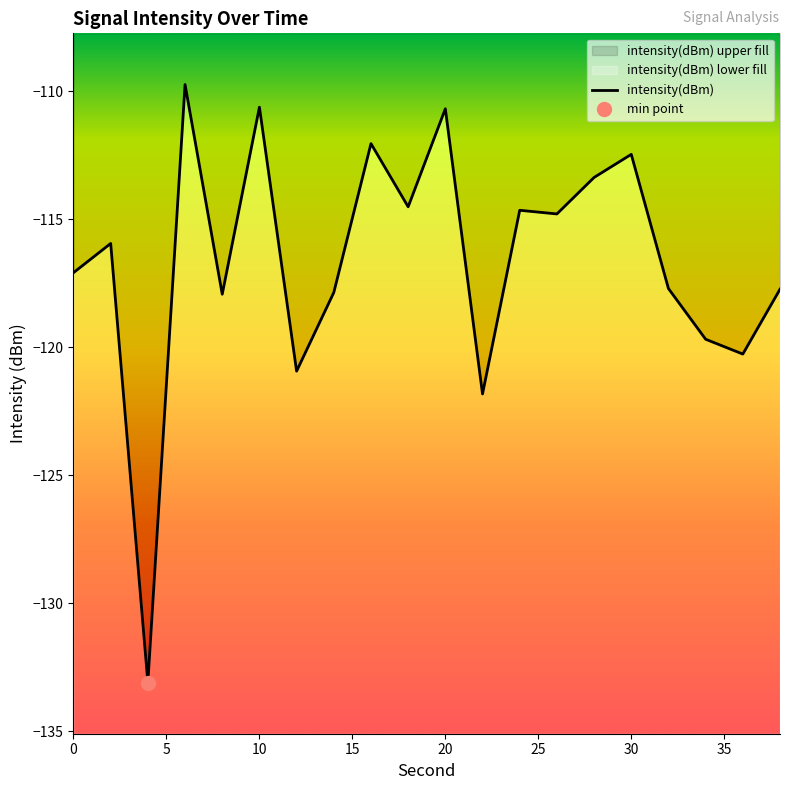

Is it true that the value at 30 is -170.5?

False